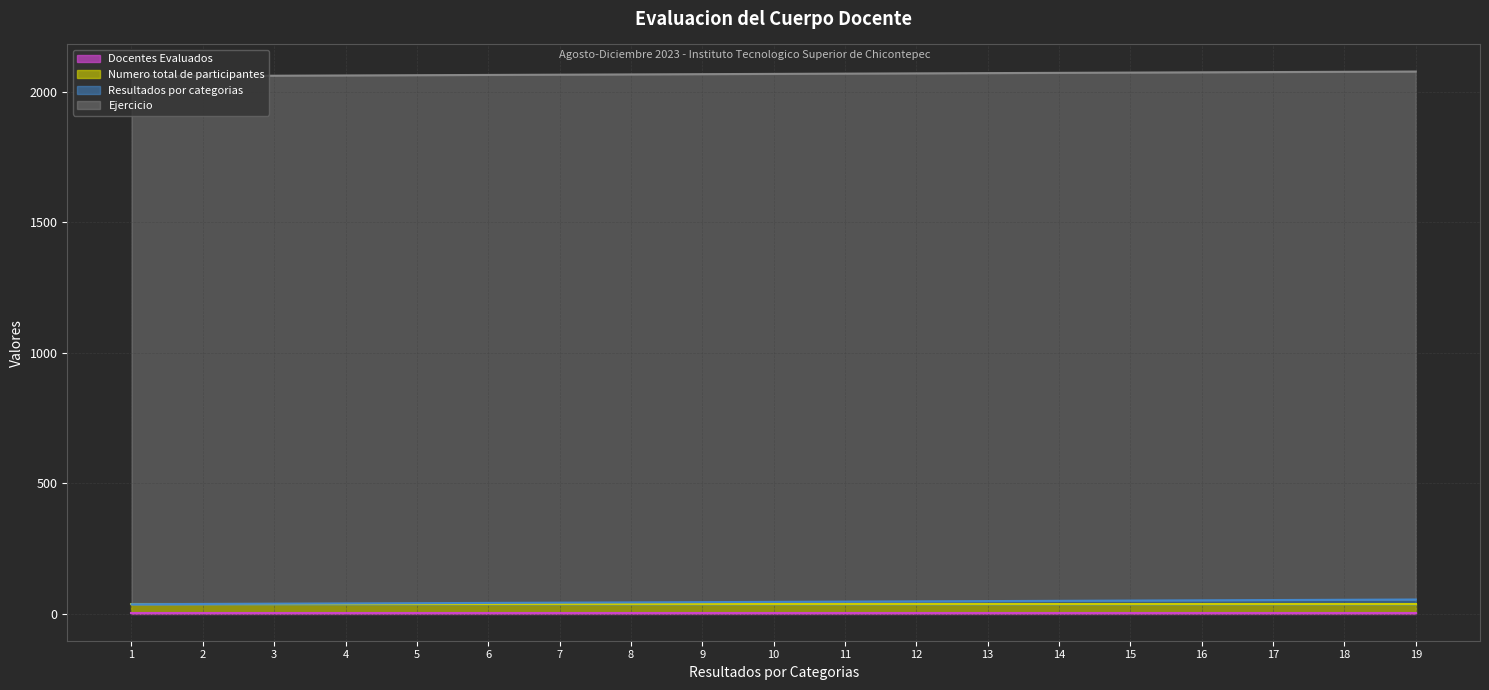

Read the Numero total de participantes (line) value at 1.

35